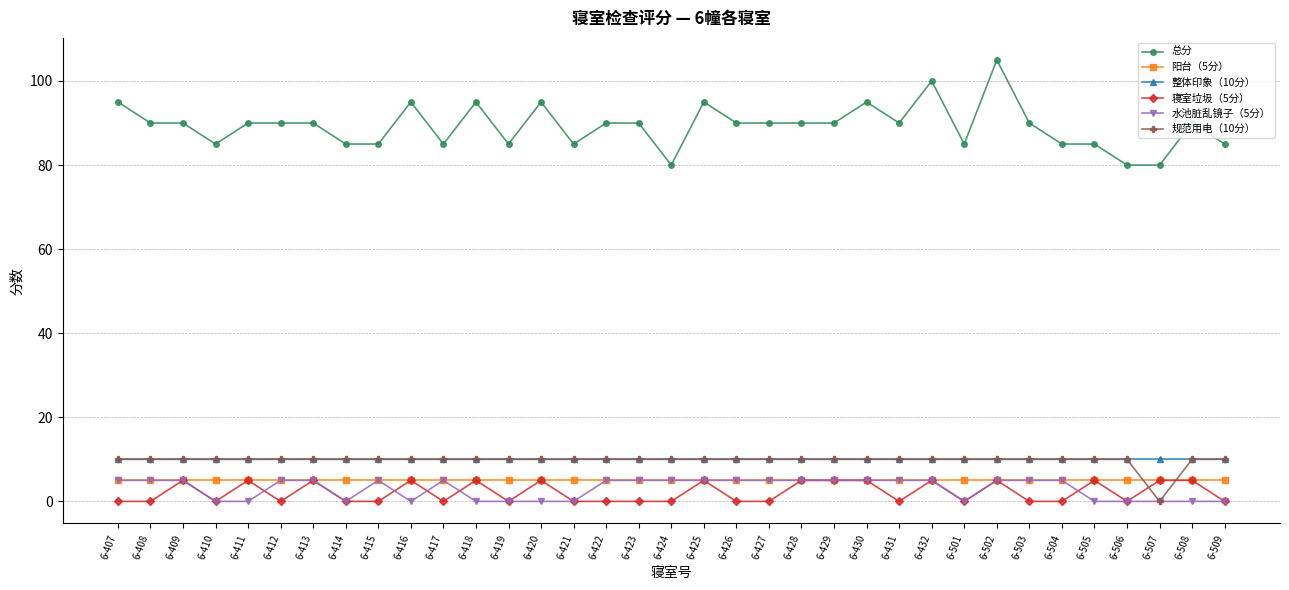

Which series has the largest total across all categories?

总分